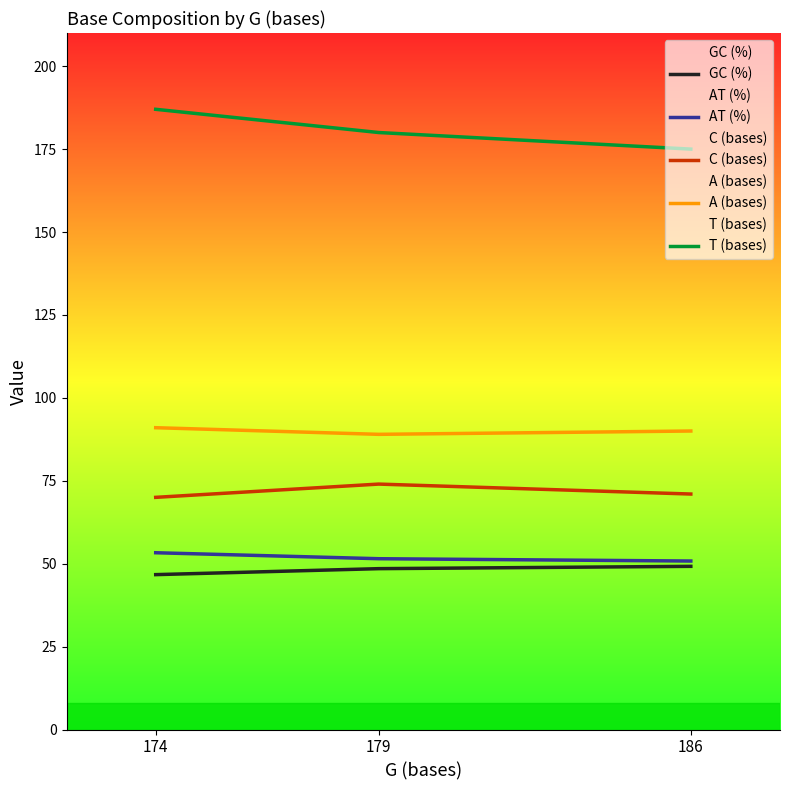

Which series has the largest range (max minus min)?

T (bases)